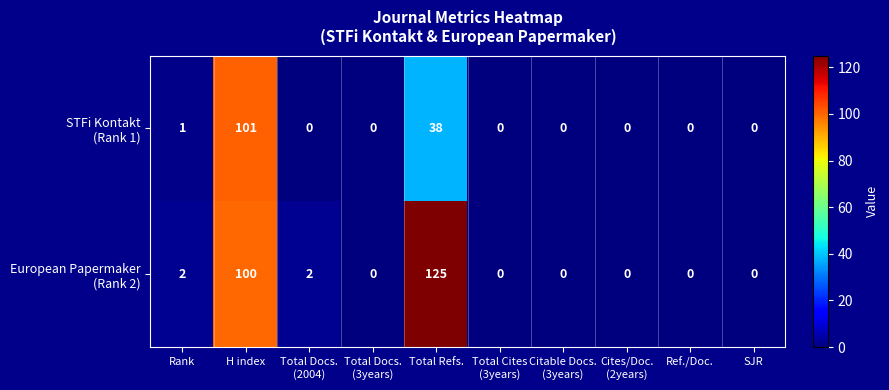

At which category is the sum across all series the highest?

H index